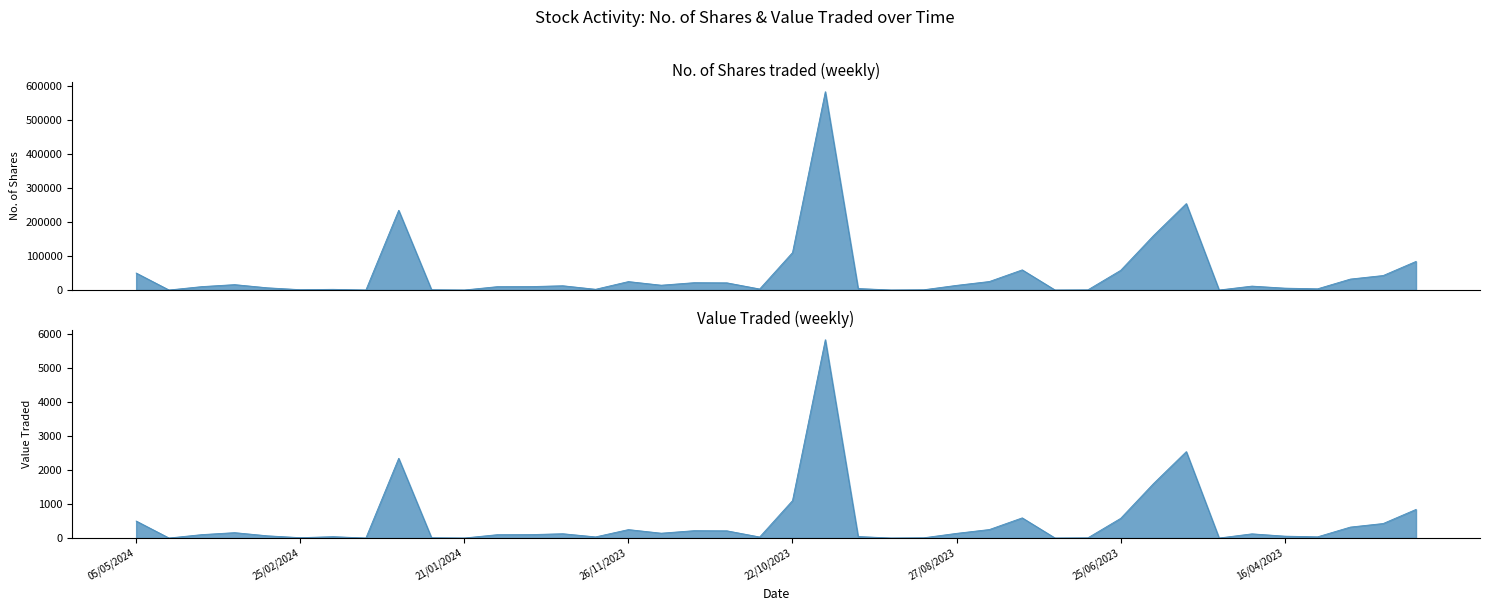

Is it true that Value Traded equals 158 at 31/03/2024?

True